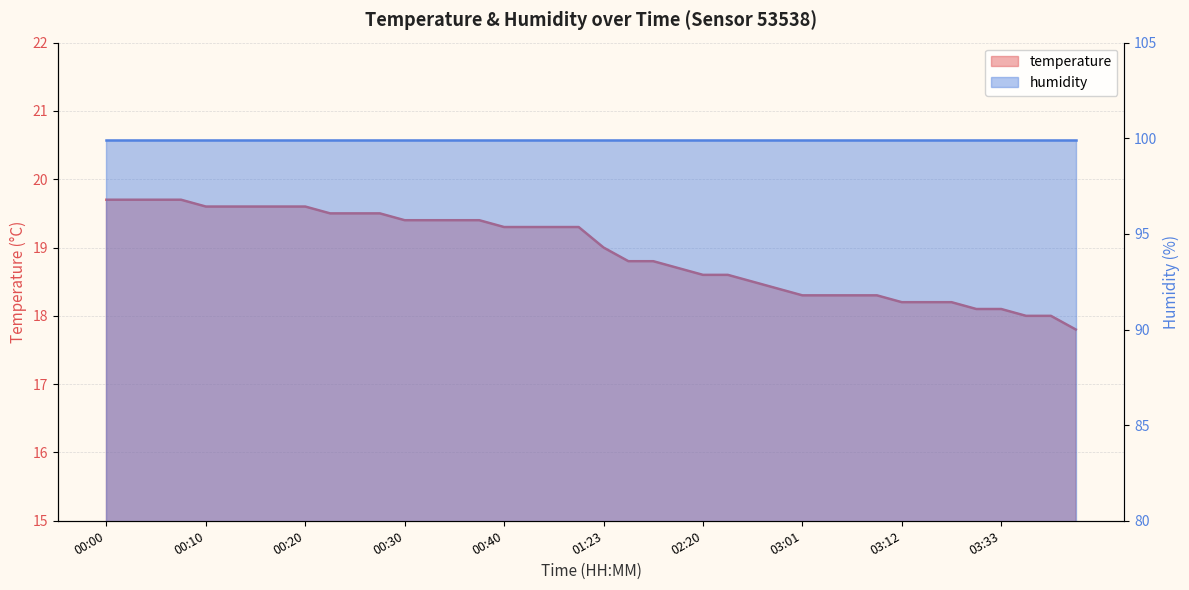

Rank the categories by value from highest to lowest.

00:00, 00:02, 00:05, 00:07, 00:10, 00:12, 00:15, 00:17, 00:20, 00:22, 00:25, 00:27, 00:30, 00:32, 00:35, 00:37, 00:40, 00:45, 00:48, 00:51, 01:23, 02:00, 02:06, 02:15, 02:20, 02:23, 02:42, 02:50, 03:01, 03:04, 03:06, 03:09, 03:12, 03:15, 03:21, 03:27, 03:33, 03:47, 03:50, 04:15